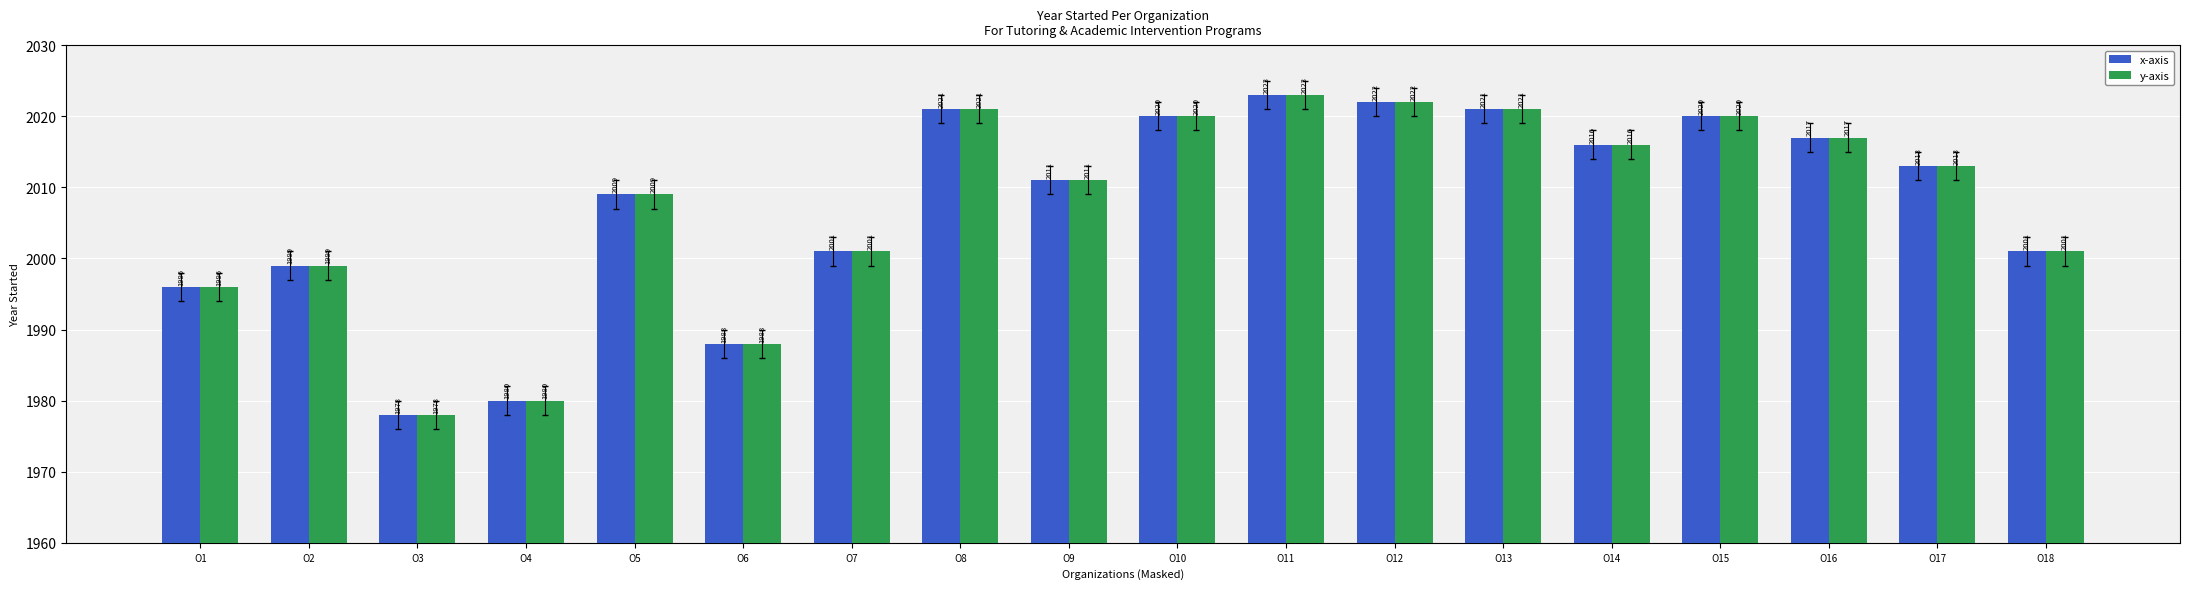

What is the total value across all series at O14?

4032